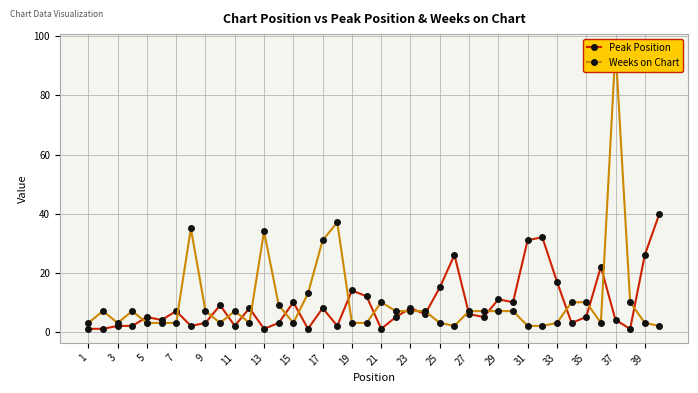

How many distinct data groups are displayed?

2